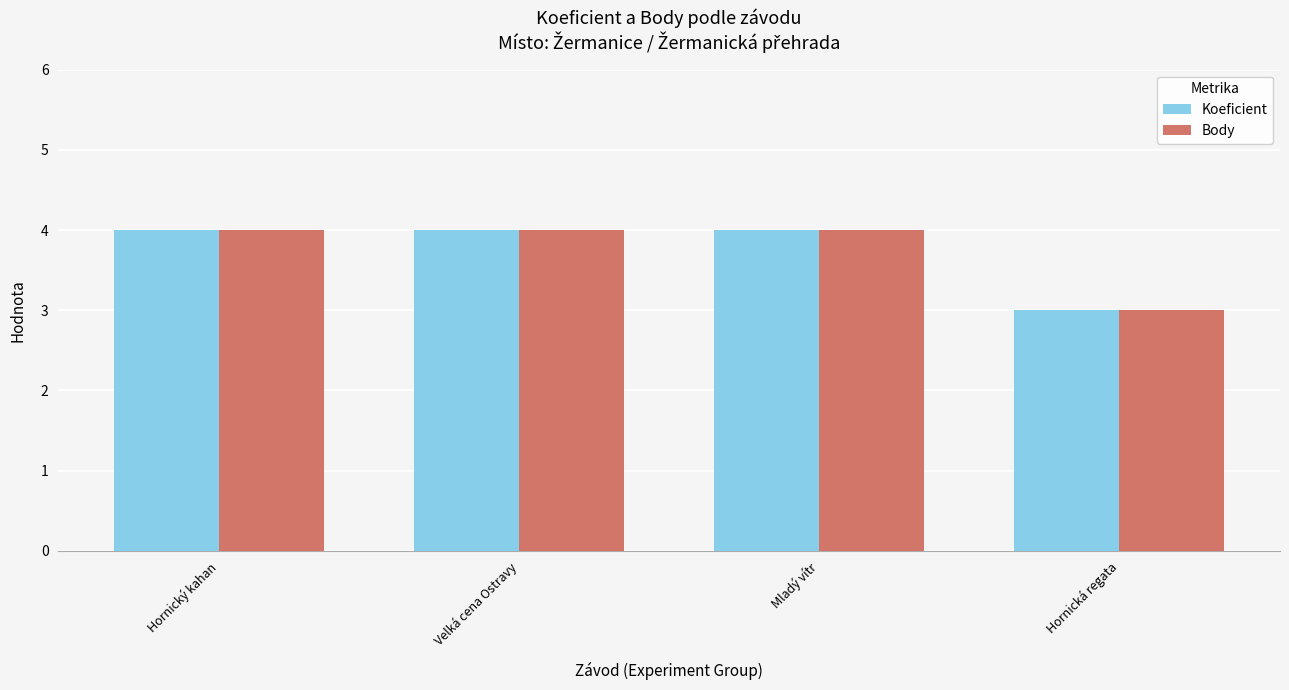

Reading right to left, what are all the values shown in this chart?

Koeficient: Hornická regata=3	Mladý vítr=4	Velká cena Ostravy=4	Hornický kahan=4
Body: Hornická regata=3	Mladý vítr=4	Velká cena Ostravy=4	Hornický kahan=4